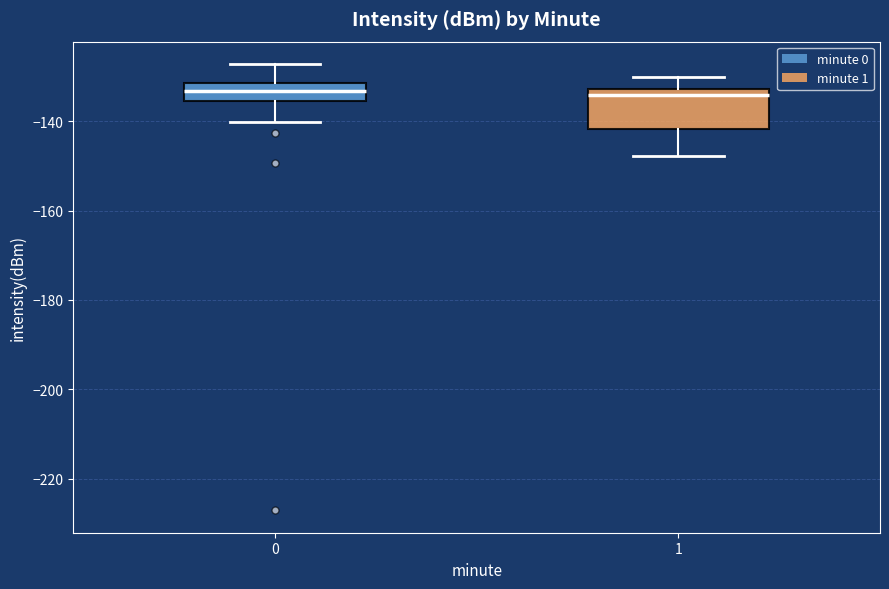

Reading left to right, read every box against the y-axis: the position of its median line, the range the box covers, and the ends of its whiskers. The values are not printed on the chart, so give them approximately, as read against the axis.

0: median -134, box -136 to -132, whiskers -140 to -128
1: median -134, box -142 to -132, whiskers -148 to -130